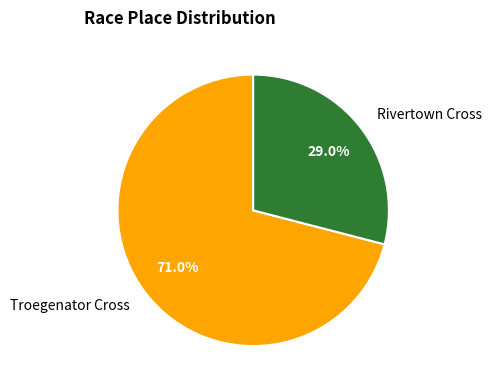

Is it true that Troegenator Cross is 71% of the pie?

True